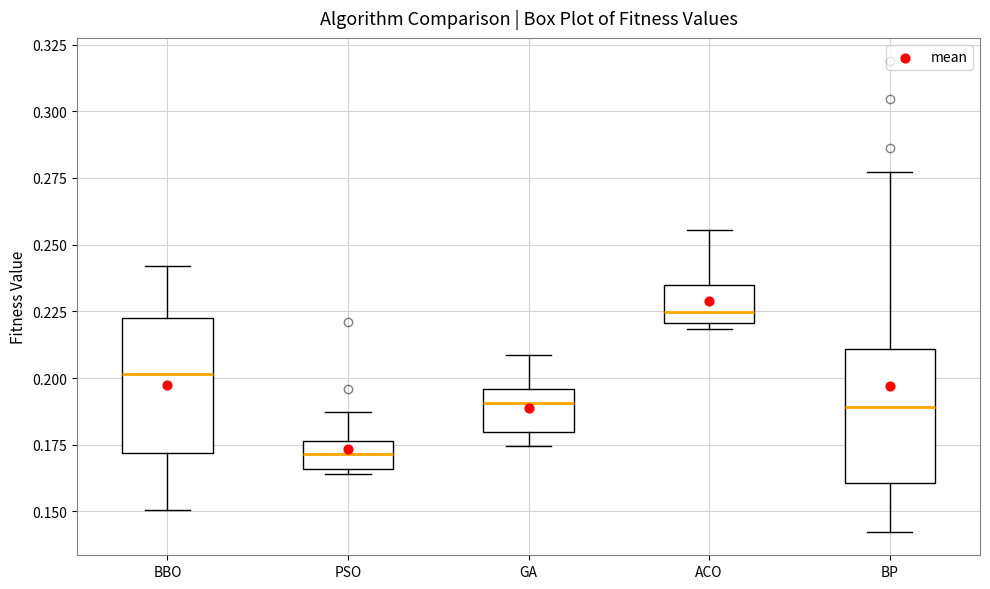

Reading left to right, transcribe this box plot: for each box, give where its median line is, the range the box spans, and where its two whiskers end, as read against the y-axis. The values are not printed on the chart, so give them approximately, as read against the axis.

BBO: median 0.200, box 0.170 to 0.225, whiskers 0.150 to 0.240
PSO: median 0.170, box 0.165 to 0.175, whiskers 0.165 (just below the box's lower edge) to 0.185
GA: median 0.190, box 0.180 to 0.195, whiskers 0.175 to 0.210
ACO: median 0.225, box 0.220 to 0.235, whiskers 0.220 (just below the box's lower edge) to 0.255
BP: median 0.190, box 0.160 to 0.210, whiskers 0.140 to 0.275